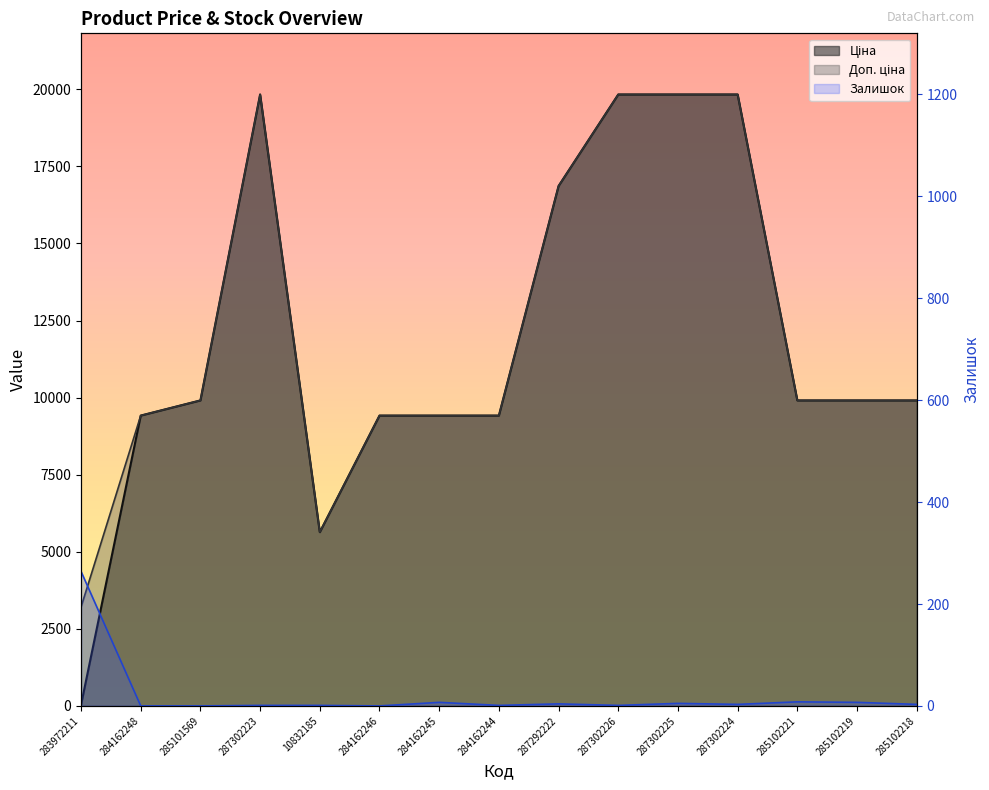

How many lines are shown in the chart?

3